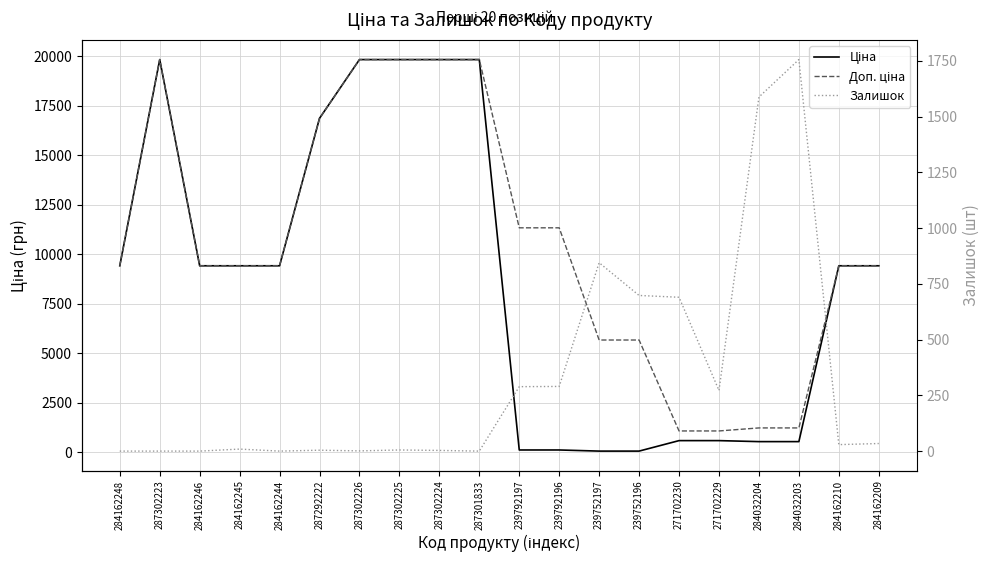

What is the total value across all series at 284162248?

18833.7